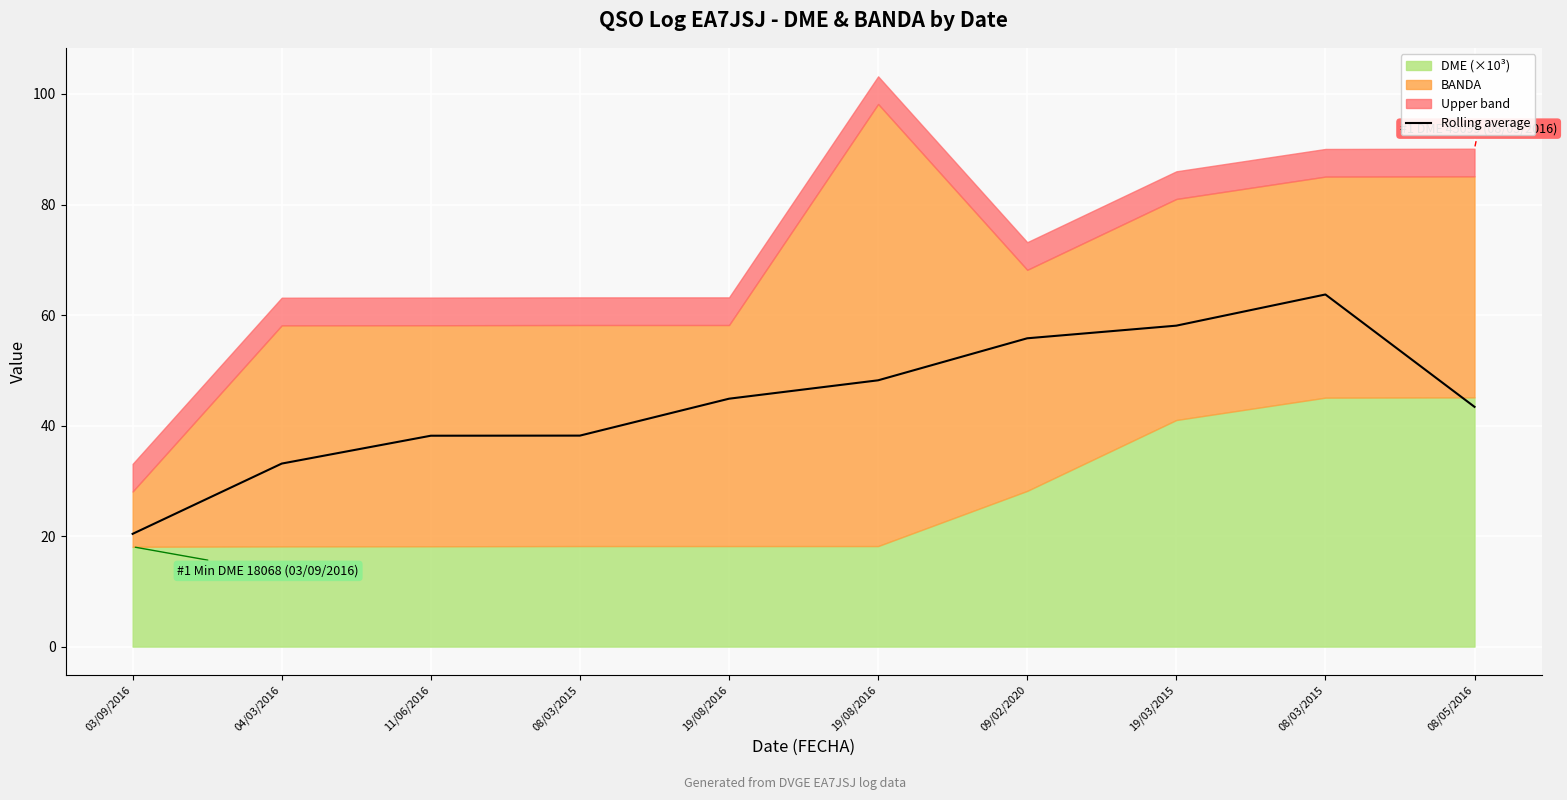

What is the minimum value shown in the chart?

20.4